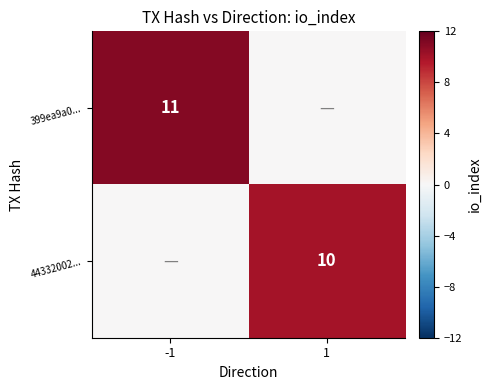

The value of 399ea9a0... at -1 is 11. True or false?

True